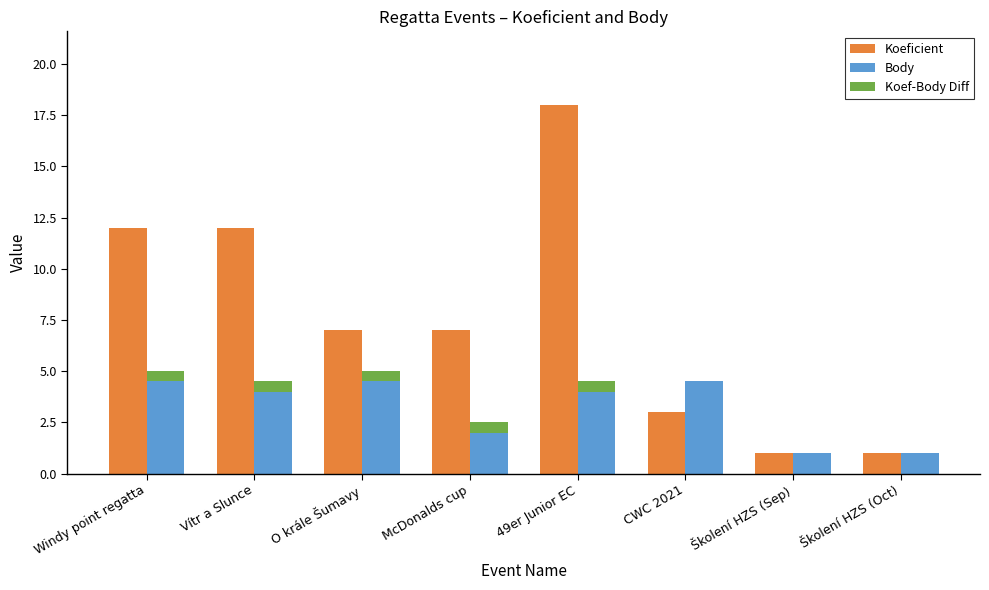

The value of Koeficient at McDonalds cup is 11.3. True or false?

False